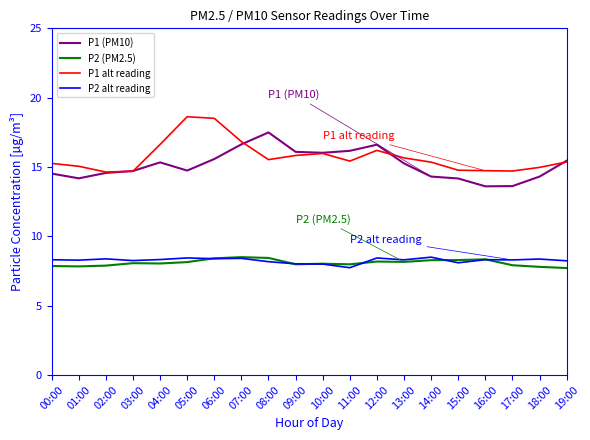

Is it true that P2 alt reading equals 8.0 at 09:00?

True